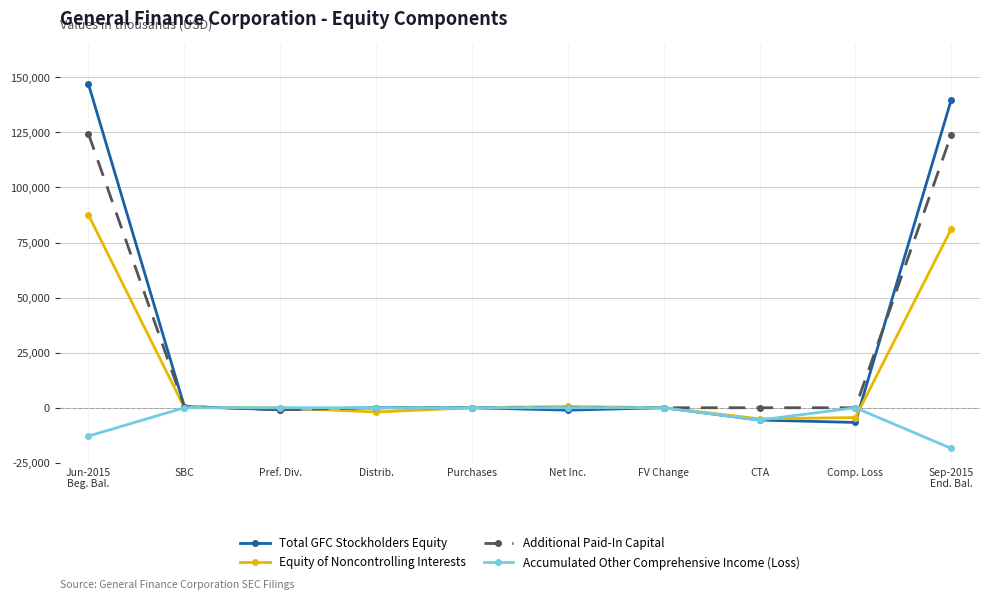

Is it true that Accumulated Other Comprehensive Income (Loss) equals 0 at Purchases?

True